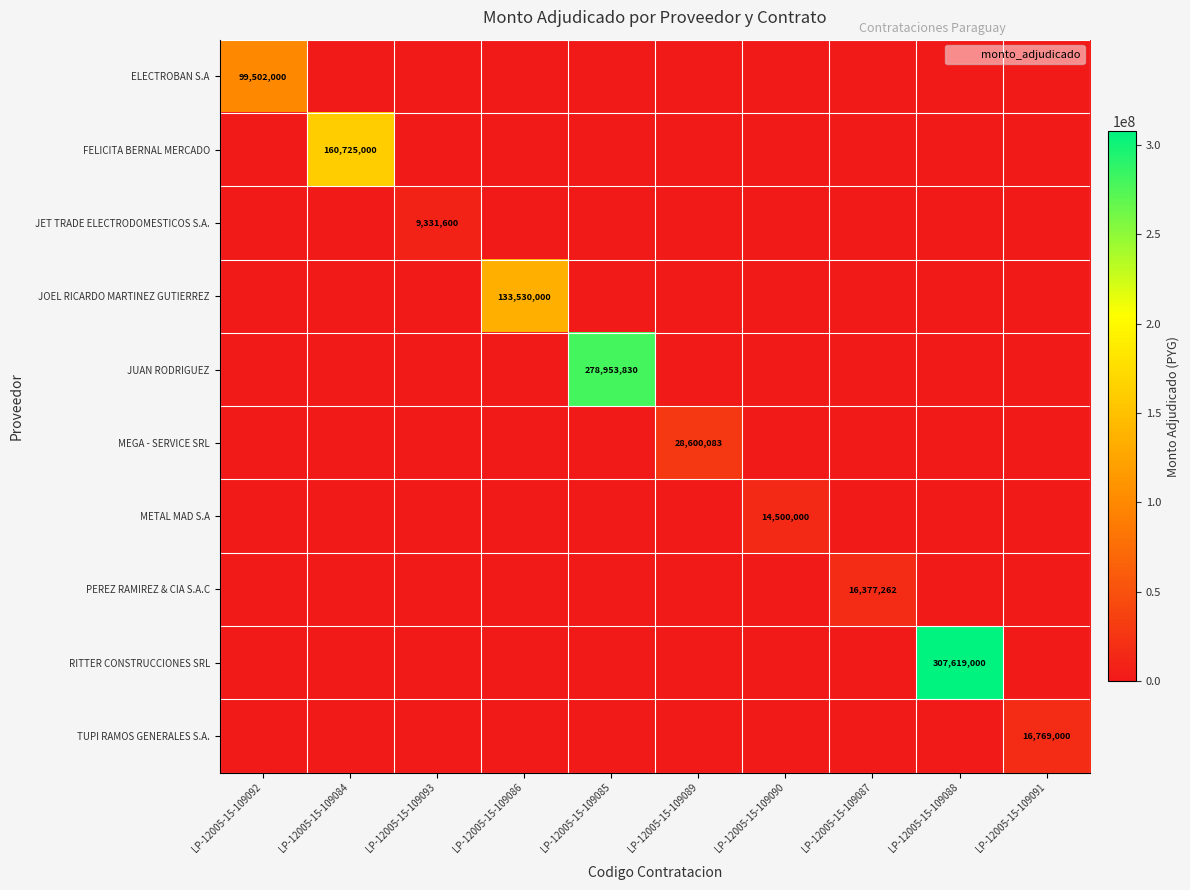

Where is RITTER CONSTRUCCIONES SRL nearest to the value 153809500?

LP-12005-15-109092